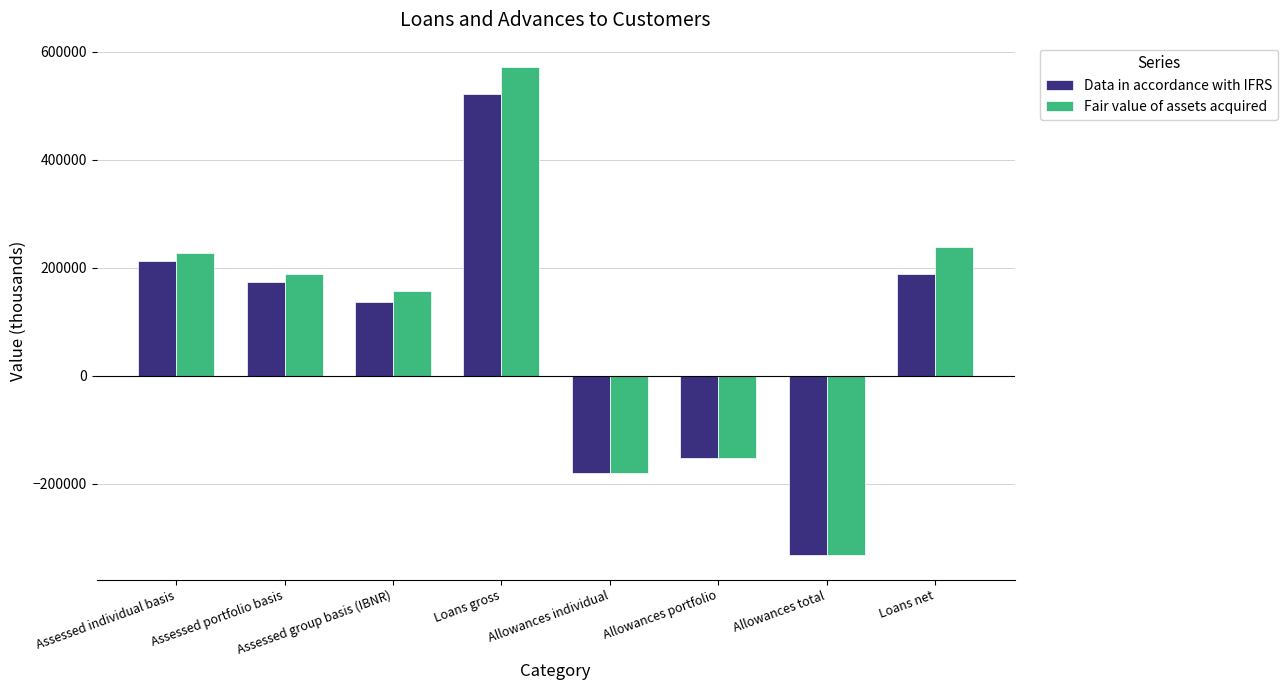

Where is Data in accordance with IFRS nearest to the value 94345?

Assessed group basis (IBNR)